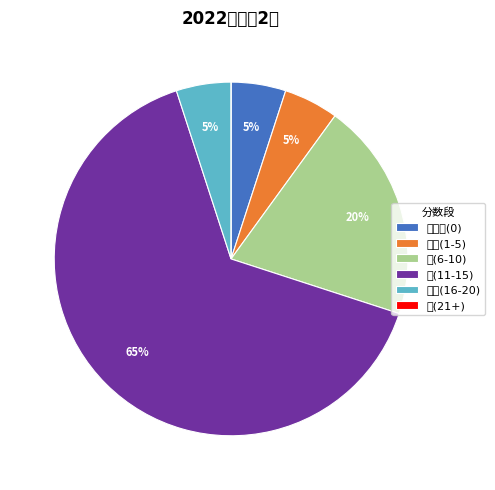

To the nearest percent, what is the combined percentage of 不参加(0) and 较高(16-20)?

10%